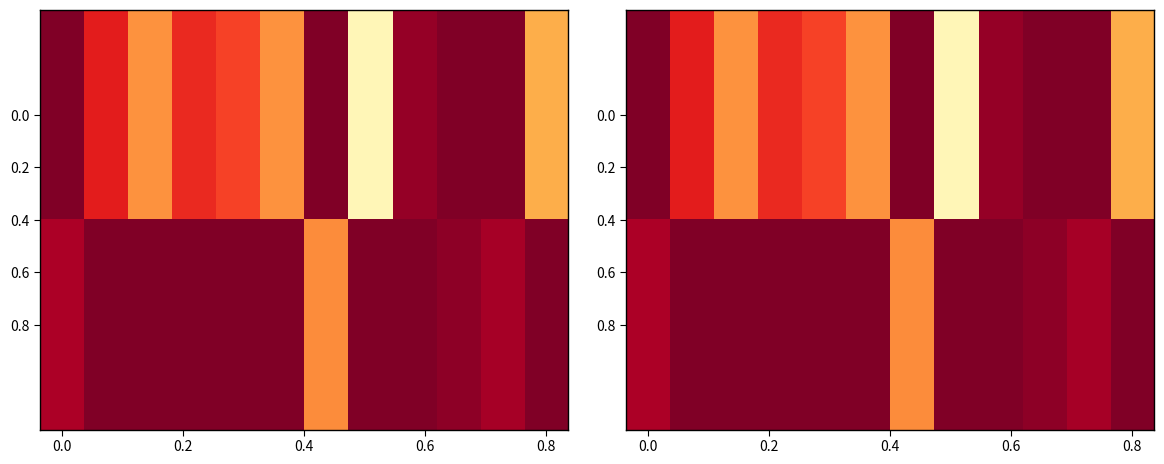

Rank the series by their maximum value, from highest to lowest.

0.0, 0.8